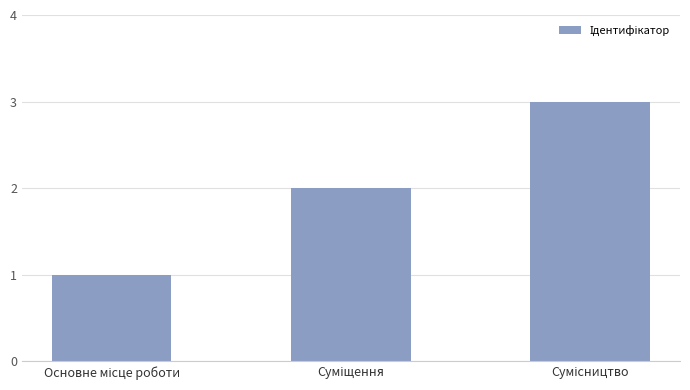

What is the greatest value displayed?

3